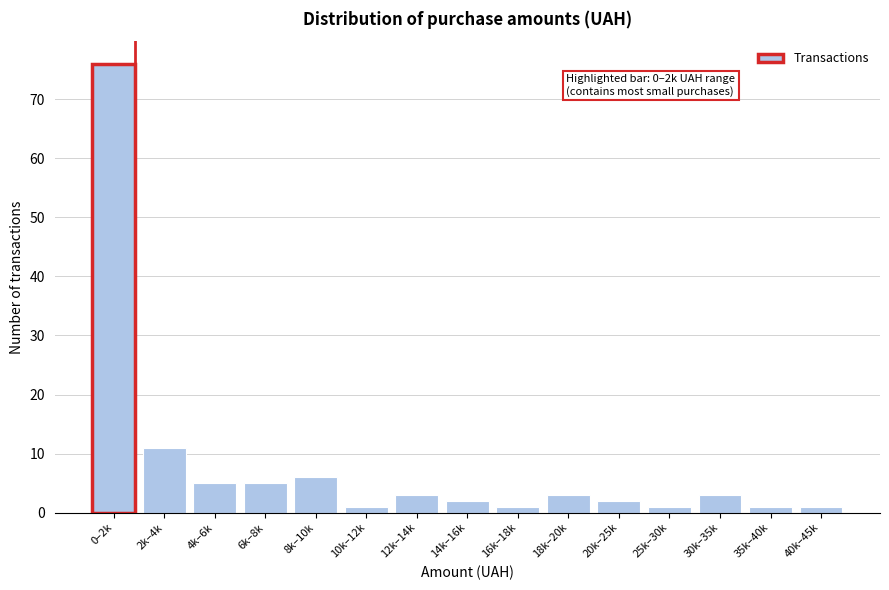

Reading left to right, extract all data points from this chart.

0–2k=76	2k–4k=11	4k–6k=5	6k–8k=5	8k–10k=6	10k–12k=1	12k–14k=3	14k–16k=2	16k–18k=1	18k–20k=3	20k–25k=2	25k–30k=1	30k–35k=3	35k–40k=1	40k–45k=1